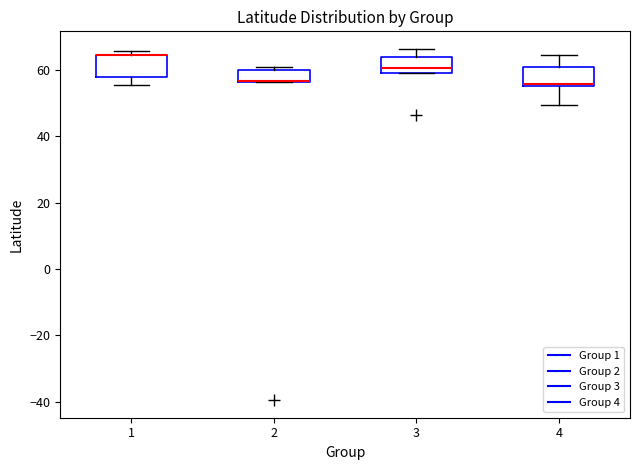

Reading left to right, read every box against the y-axis: the position of its median line, the range the box covers, and the ends of its whiskers. The values are not printed on the chart, so give them approximately, as read against the axis.

1: median 64 (drawn on the box's upper edge), box 58 to 64, whiskers 56 to 66
2: median 56 (drawn on the box's lower edge), box 56 to 60, whiskers 56 to 60 (just above the box's upper edge)
3: median 60, box 58 to 64, whiskers 58 to 66
4: median 56 (just above the box's lower edge), box 56 to 60, whiskers 50 to 64